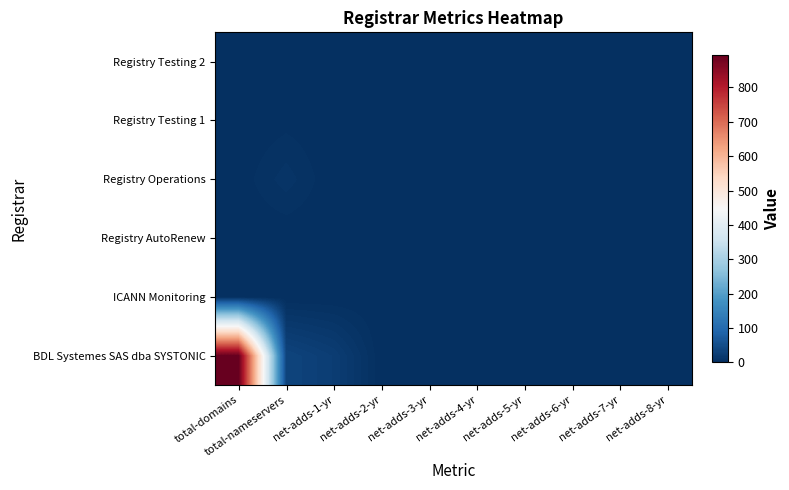

At which category is the sum across all series the highest?

total-domains